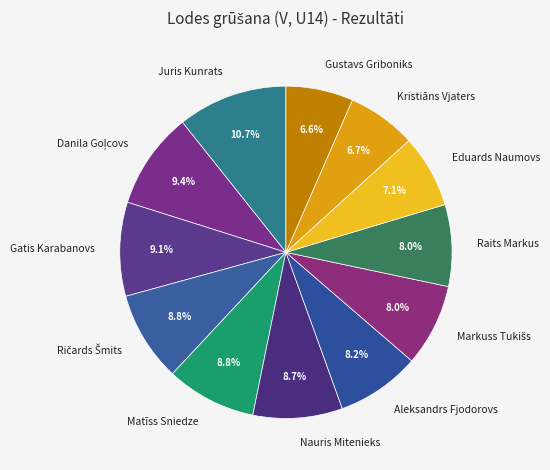

Is Eduards Naumovs the majority of the pie?

No